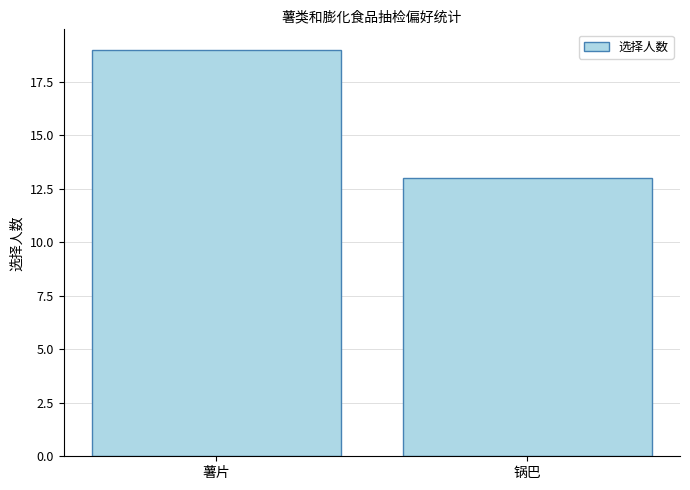

What position from the right is 薯片?

2